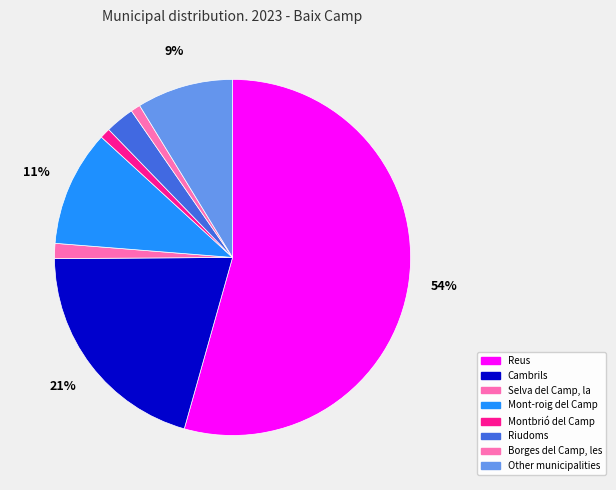

Which slice represents more than half of the pie?

Reus